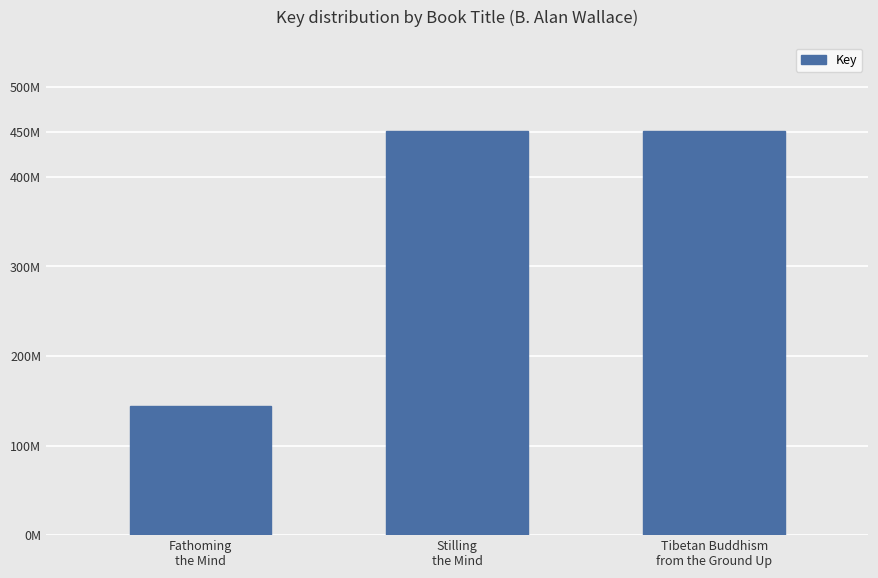

What is the minimum value shown in the chart?

144611798